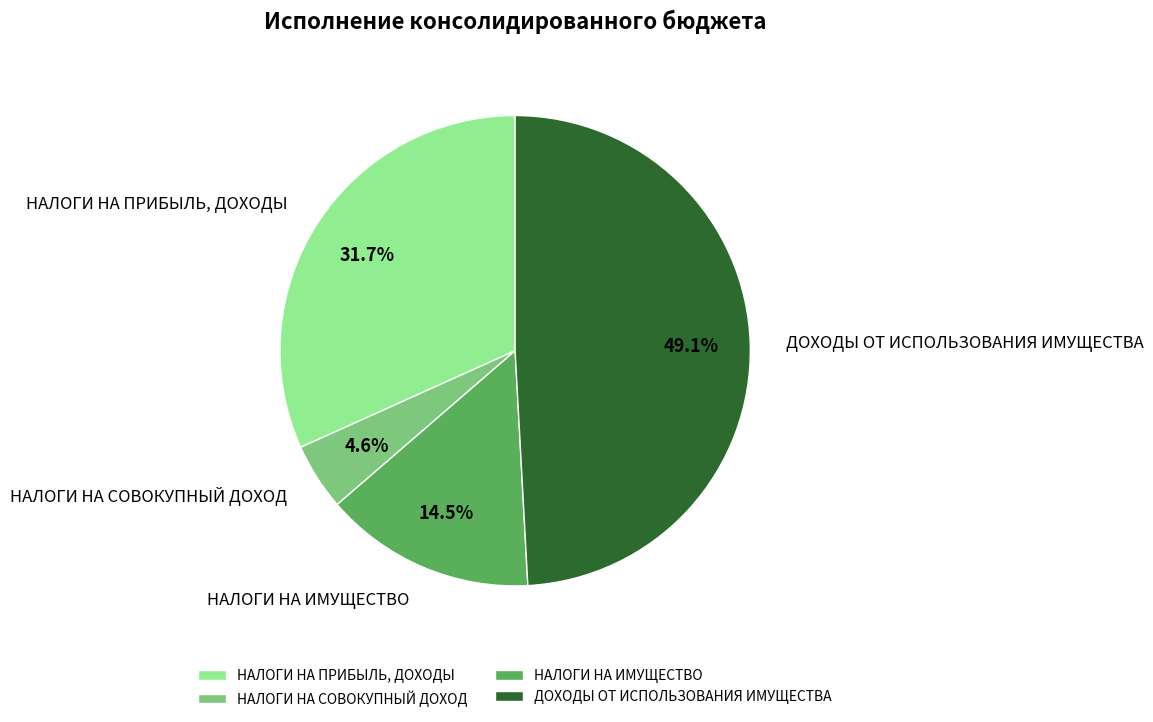

To the nearest percent, what is the difference between the largest and smallest slice percentages?

45%